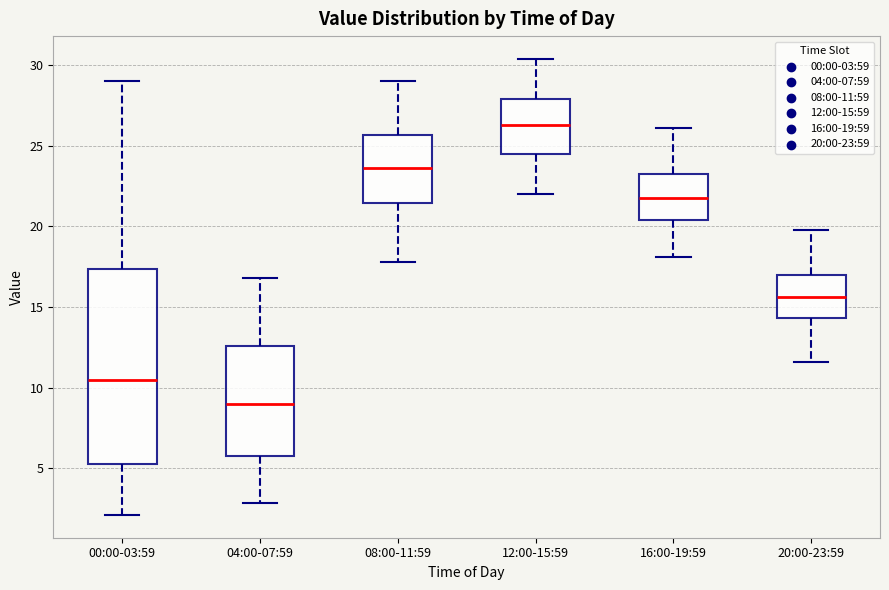

Which box has the highest median line?

12:00-15:59